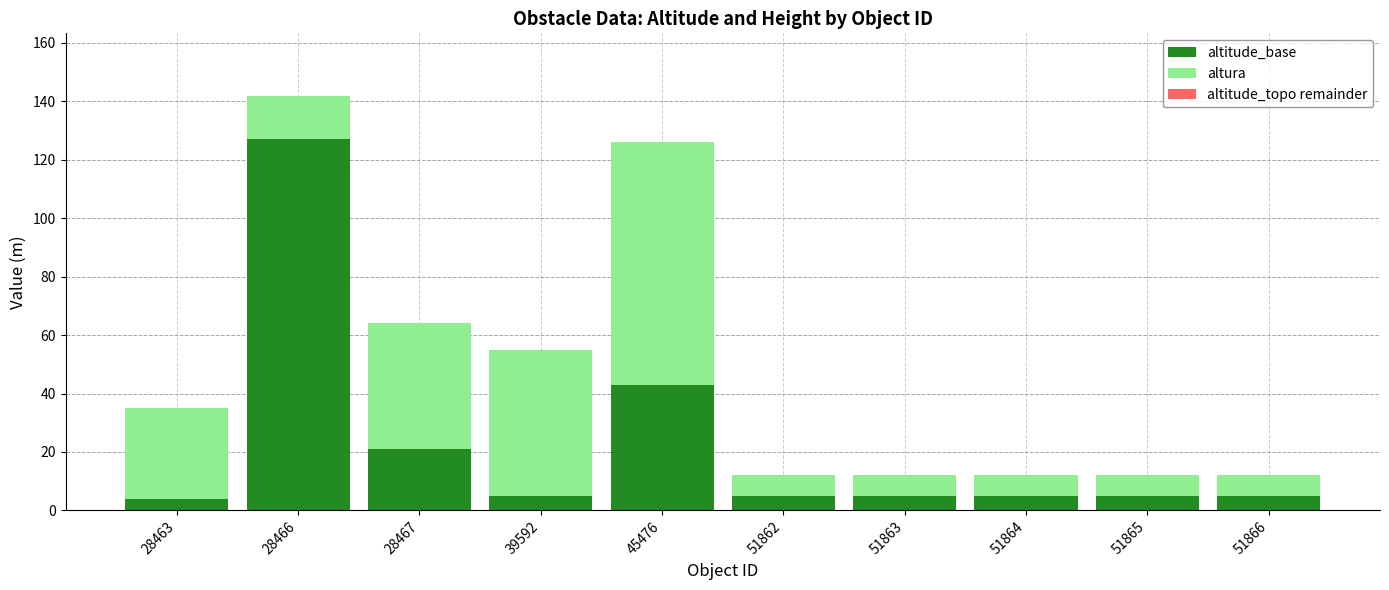

Read the altitude_base value at 28466.

127